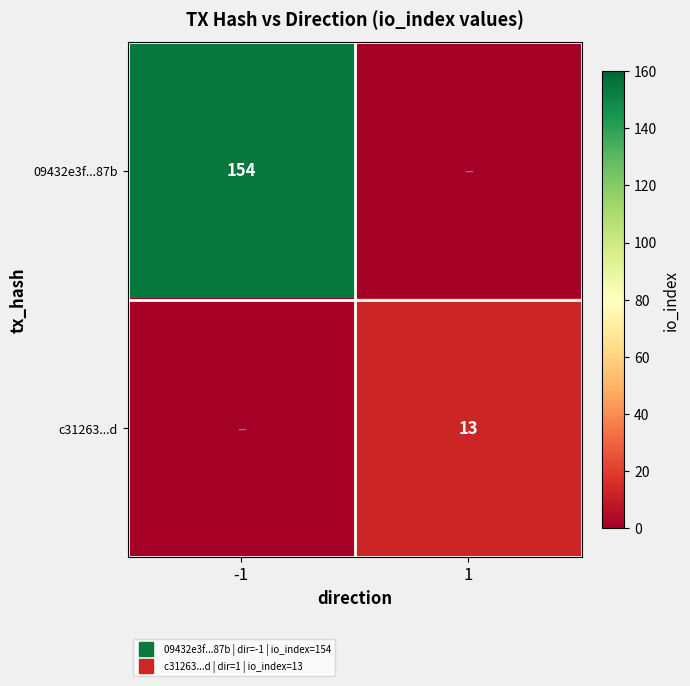

Where is 09432e3f...87b nearest to the value 77?

-1